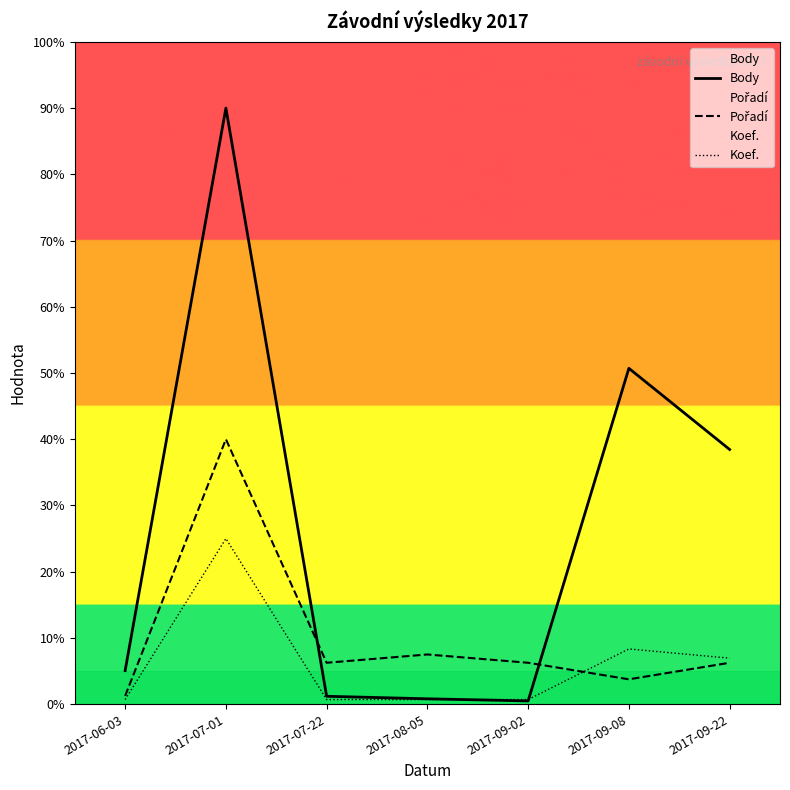

What is the label of the 3rd point from the left?

2017-07-22